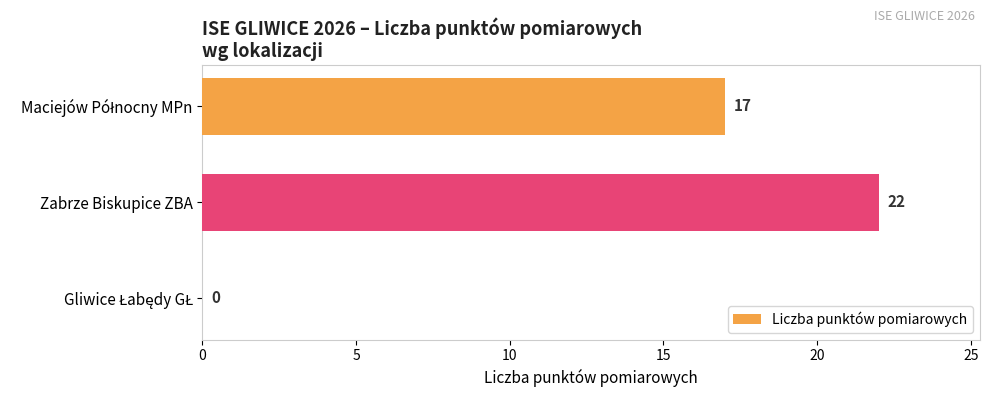

Read the value at Zabrze Biskupice ZBA.

22